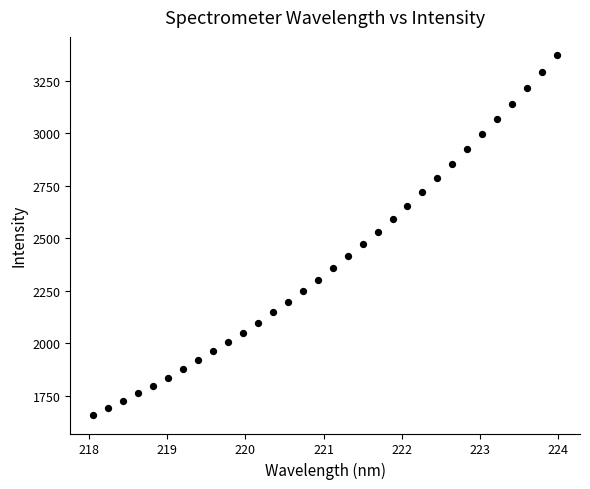

What is the range of X values (max minus min)?

5.9